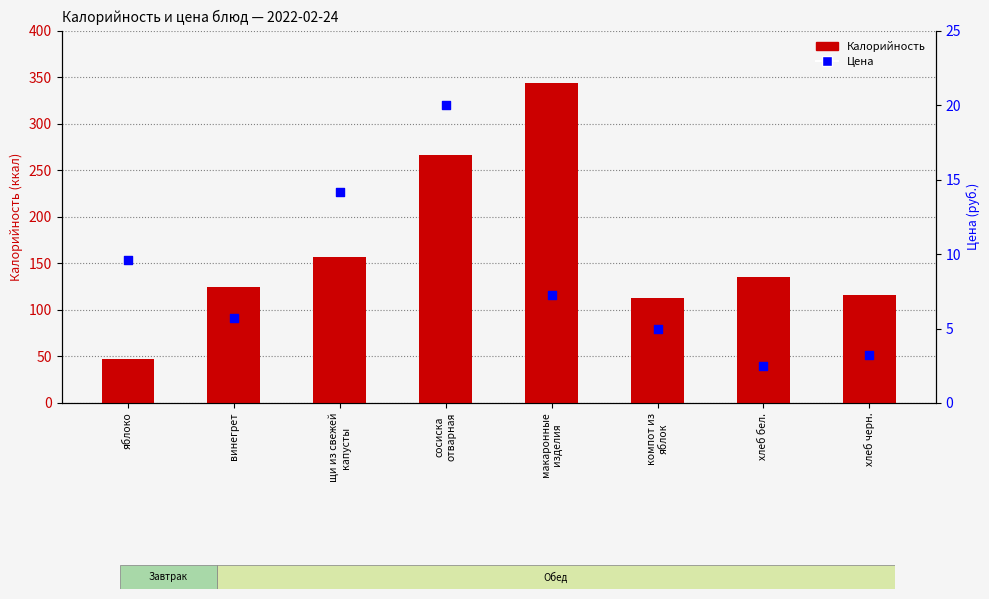

Which series has the largest Y range (max minus min)?

Калорийность